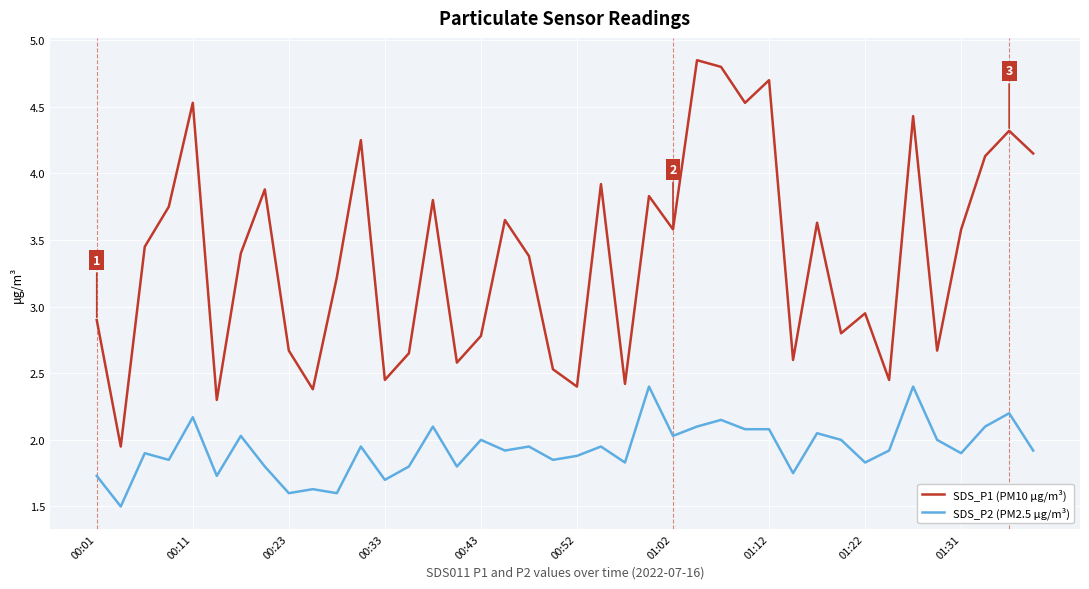

Does the chart have visible grid lines?

Yes